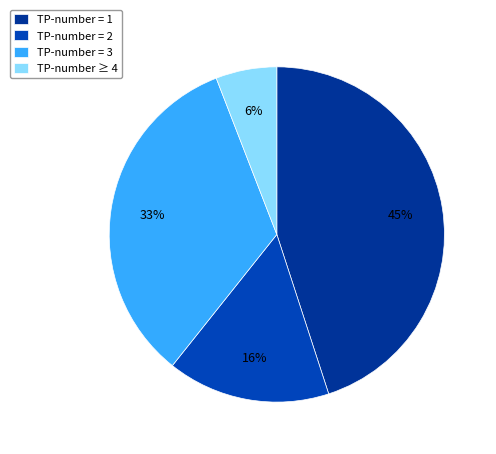

Is there a majority slice in this chart?

No